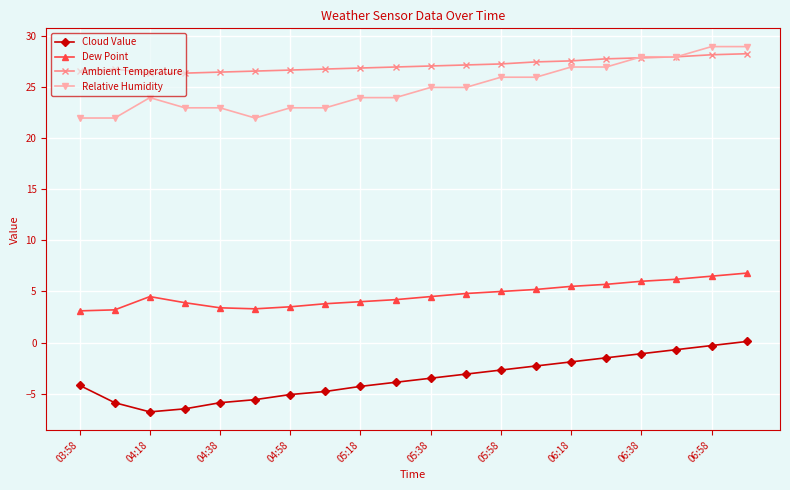

At how many categories does at least one series exceed 20?

20